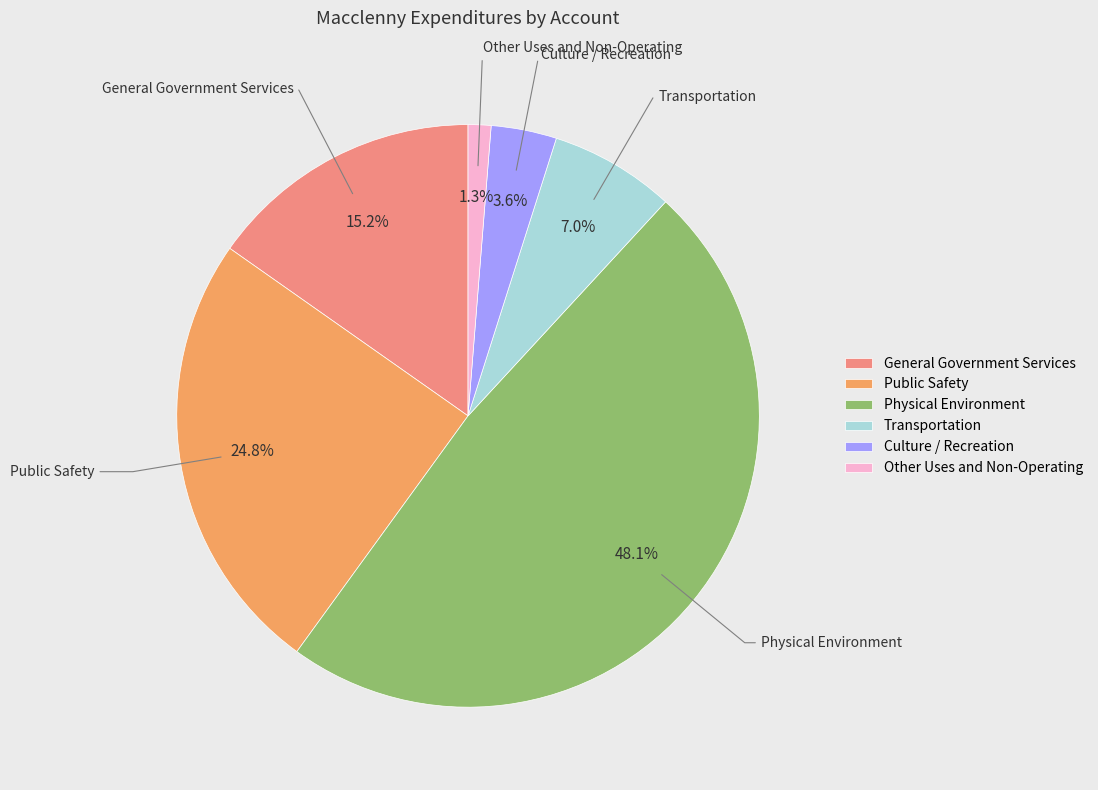

To the nearest percent, what is the combined percentage of Public Safety and General Government Services?

40%